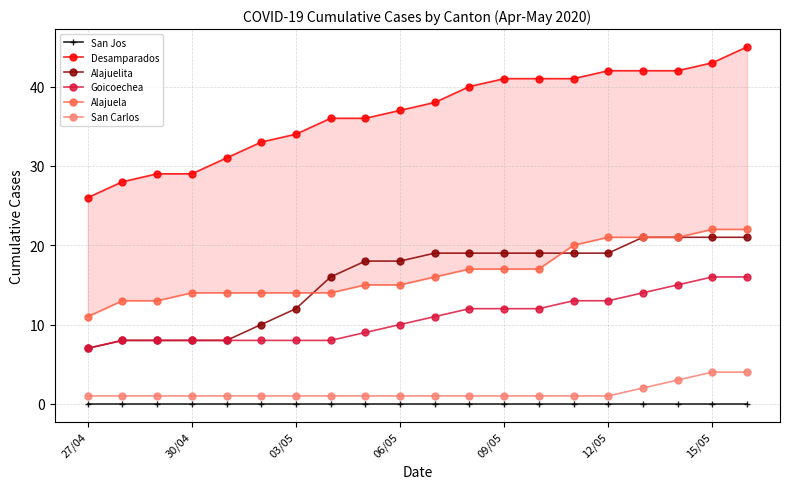

How many lines are shown in the chart?

6